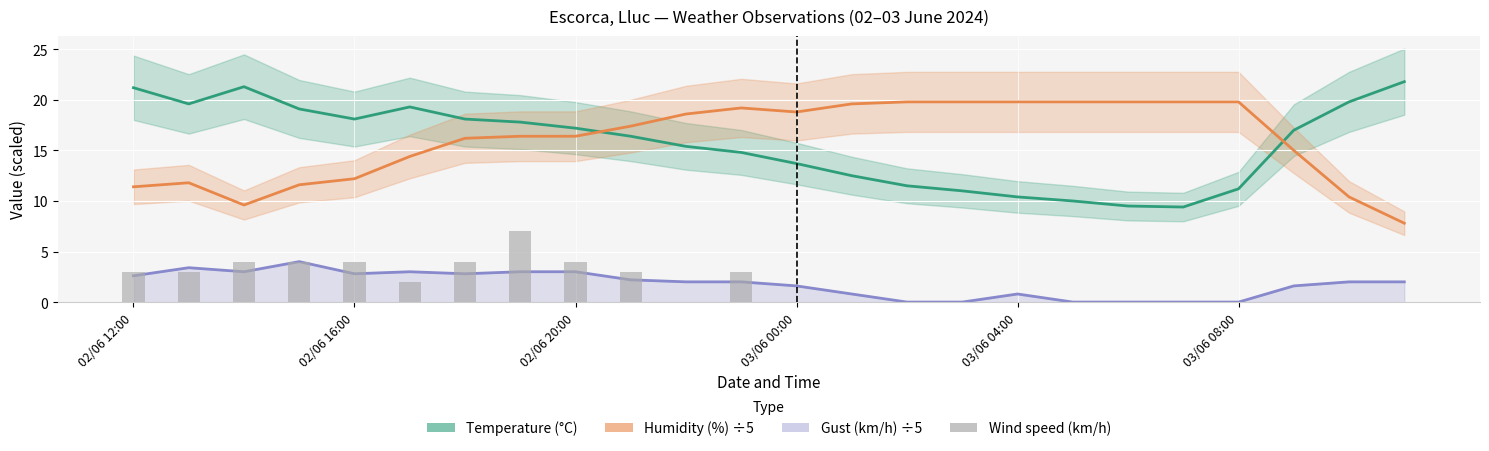

What is the difference between the maximum and minimum values in the Gust (km/h) ÷5 series?

4.0